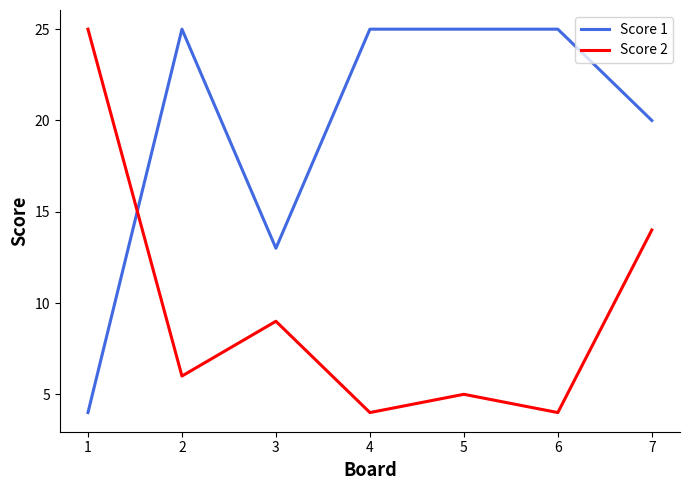

The Score 1 series shows 4 at 1. True or false?

True